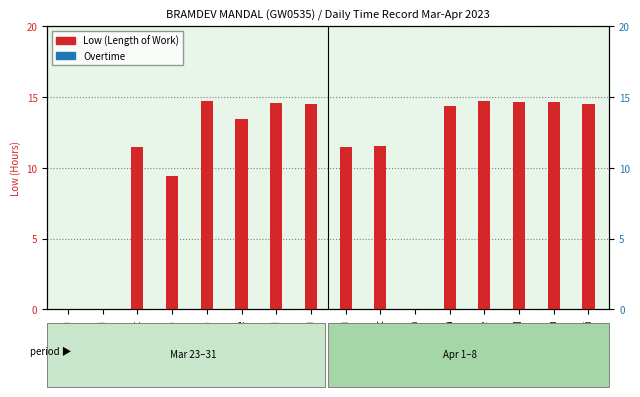

Reading right to left, extract all data points from this chart.

Low (Length of Work): 7-Fri=14.5	6-Thu=14.7	5-Wed=14.7	4-Tue=14.7	3-Mon=14.4	2-Sun=0.0	1-Sat=11.6	31-Fri=11.5	30-Thu=14.5	29-Wed=14.6	28-Tue=13.4	27-Mon=14.7	26-Sun=9.4	25-Sat=11.5	24-Fri=0.0	23-Thu=0.0
Overtime: 7-Fri=0.0	6-Thu=0.0	5-Wed=0.0	4-Tue=0.0	3-Mon=0.0	2-Sun=0.0	1-Sat=0.0	31-Fri=0.0	30-Thu=0.0	29-Wed=0.0	28-Tue=0.0	27-Mon=0.0	26-Sun=0.0	25-Sat=0.0	24-Fri=0.0	23-Thu=0.0